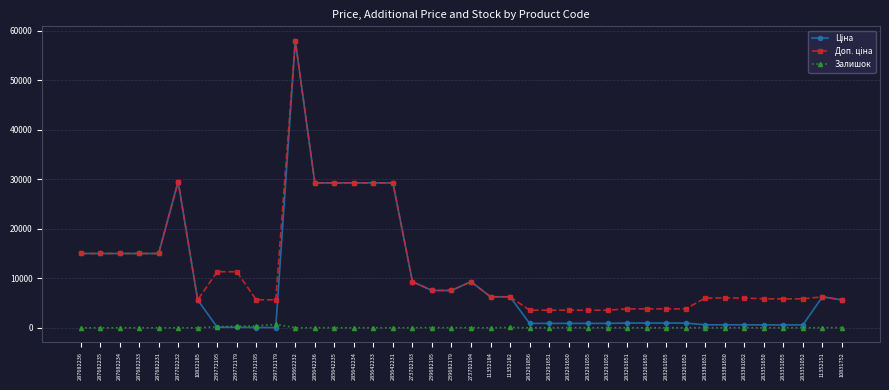

True or false: Залишок has a value of 6.0 at 283291651.

True